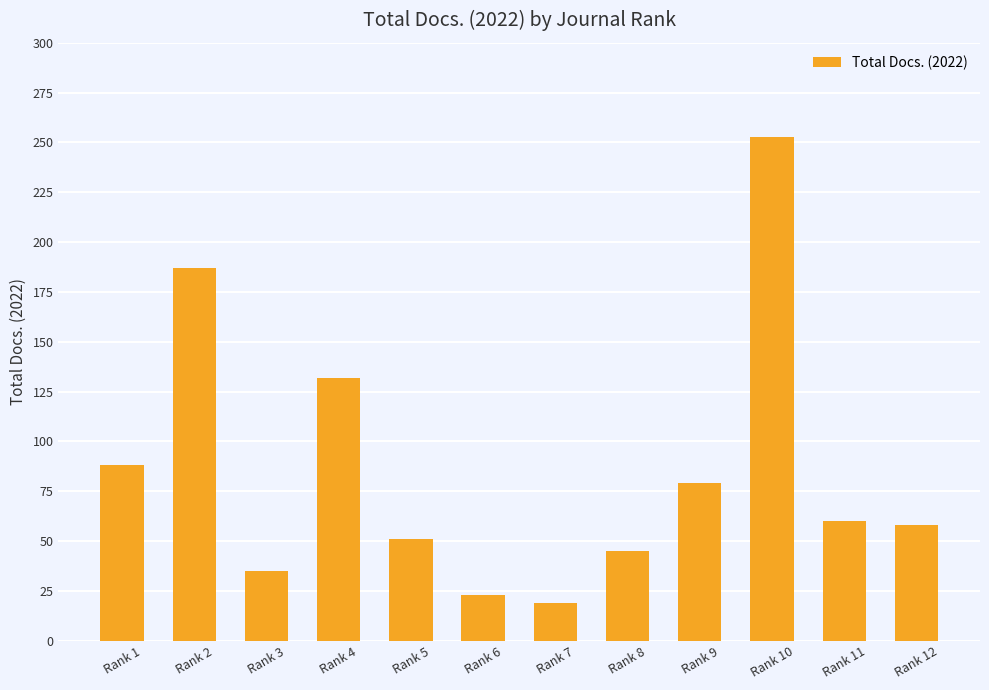

The value at Rank 10 is 421. True or false?

False